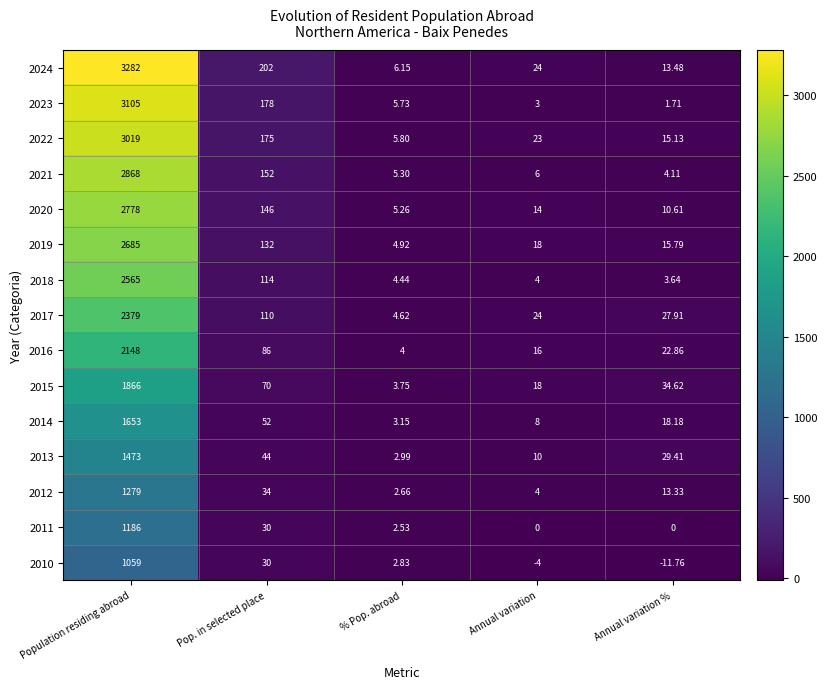

Is the value of 2019 at Pop. in selected place greater than the value of 2014 at Annual variation?

Yes